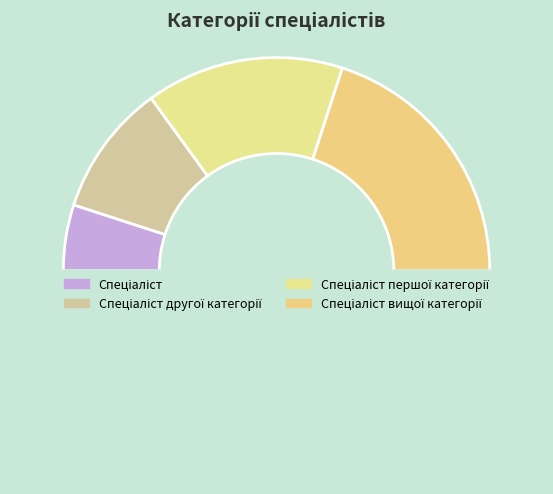

Count the number of slices in the pie.

5